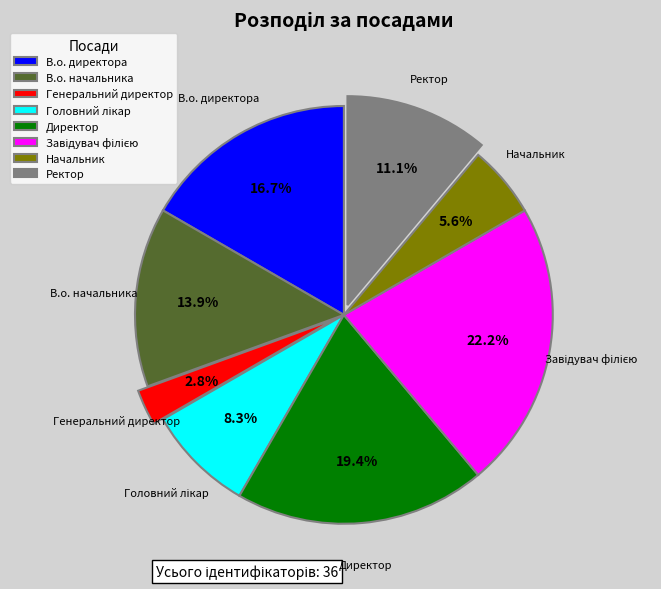

Count the number of slices in the pie.

8